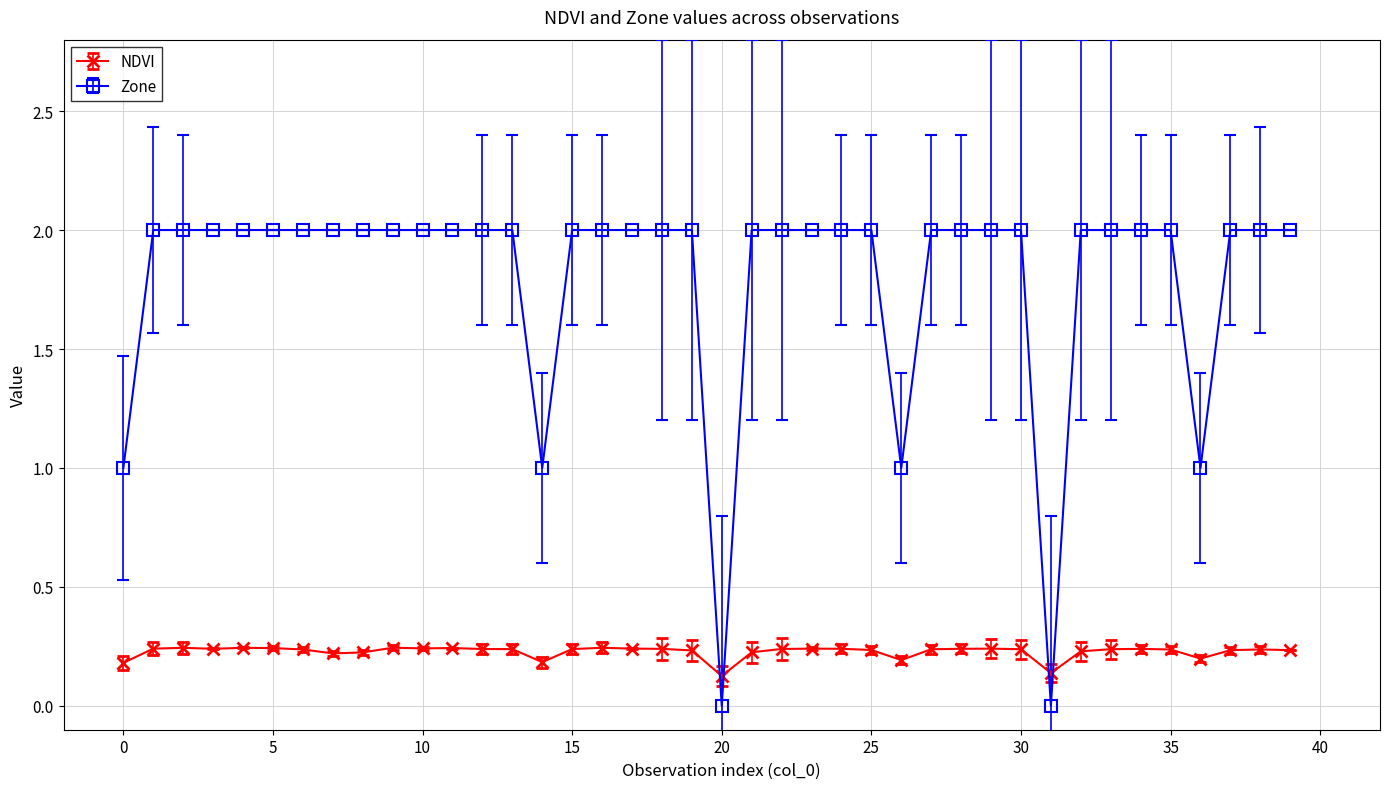

What is the sum of all Zone values?

72.0